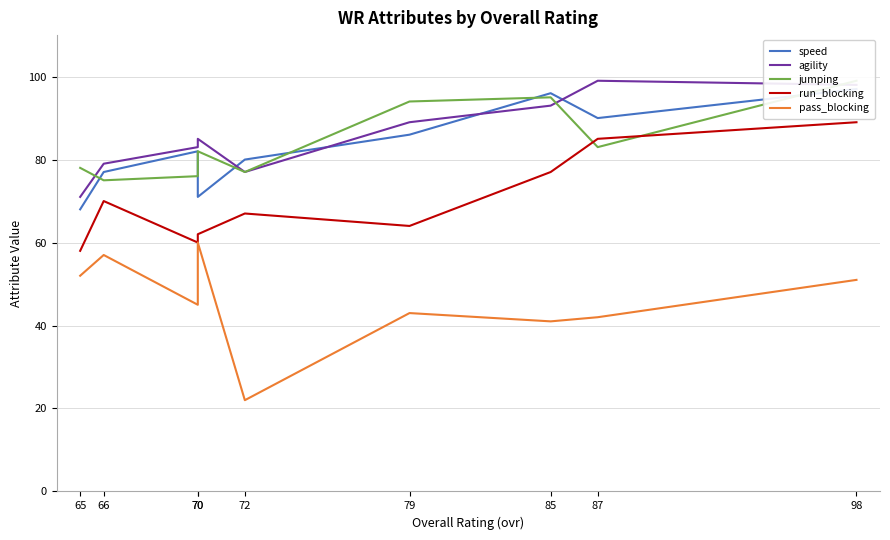

The jumping series shows 75 at 66. True or false?

True